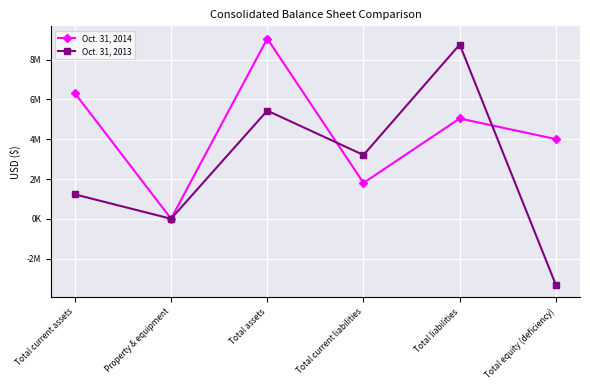

Is the value of Oct. 31, 2014 at Total assets greater than the value of Oct. 31, 2013 at Total assets?

Yes